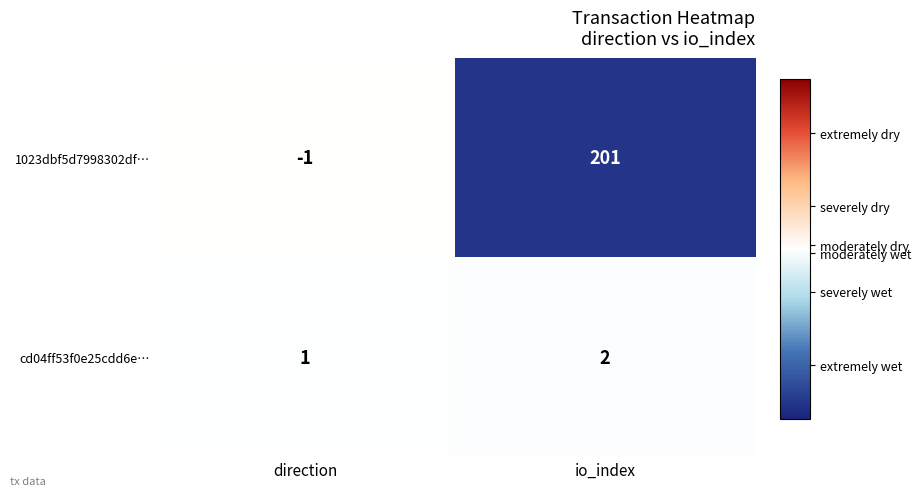

At which category does the chart reach its minimum across all series?

direction